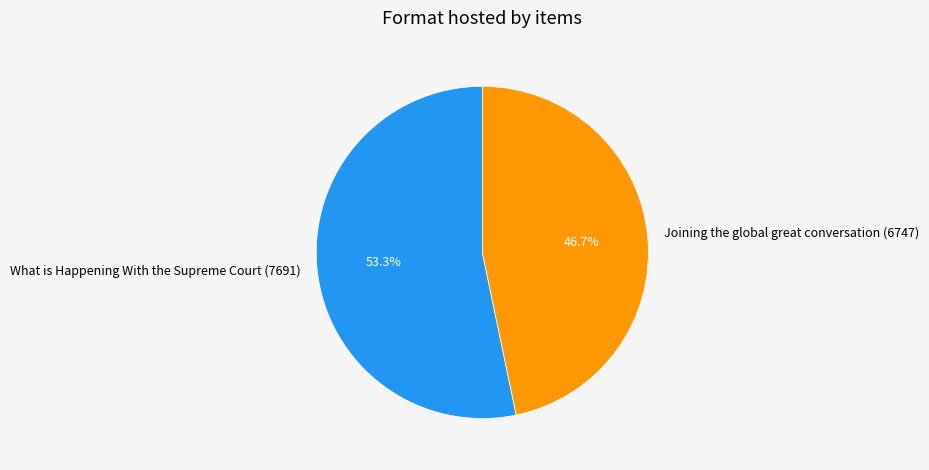

Approximately how many times larger is the value at Joining the global great conversation (6747) compared to What is Happening With the Supreme Court (7691)?

0.9